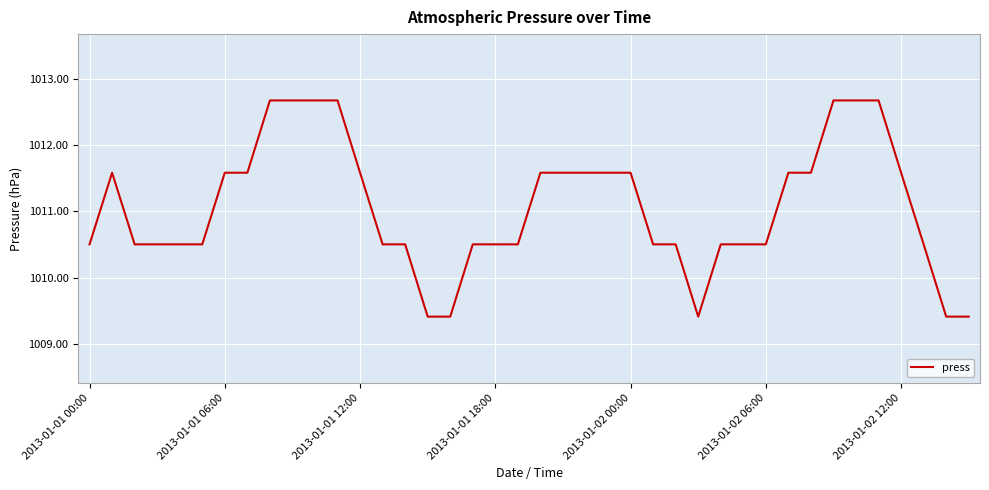

What is the minimum value shown in the chart?

1009.4